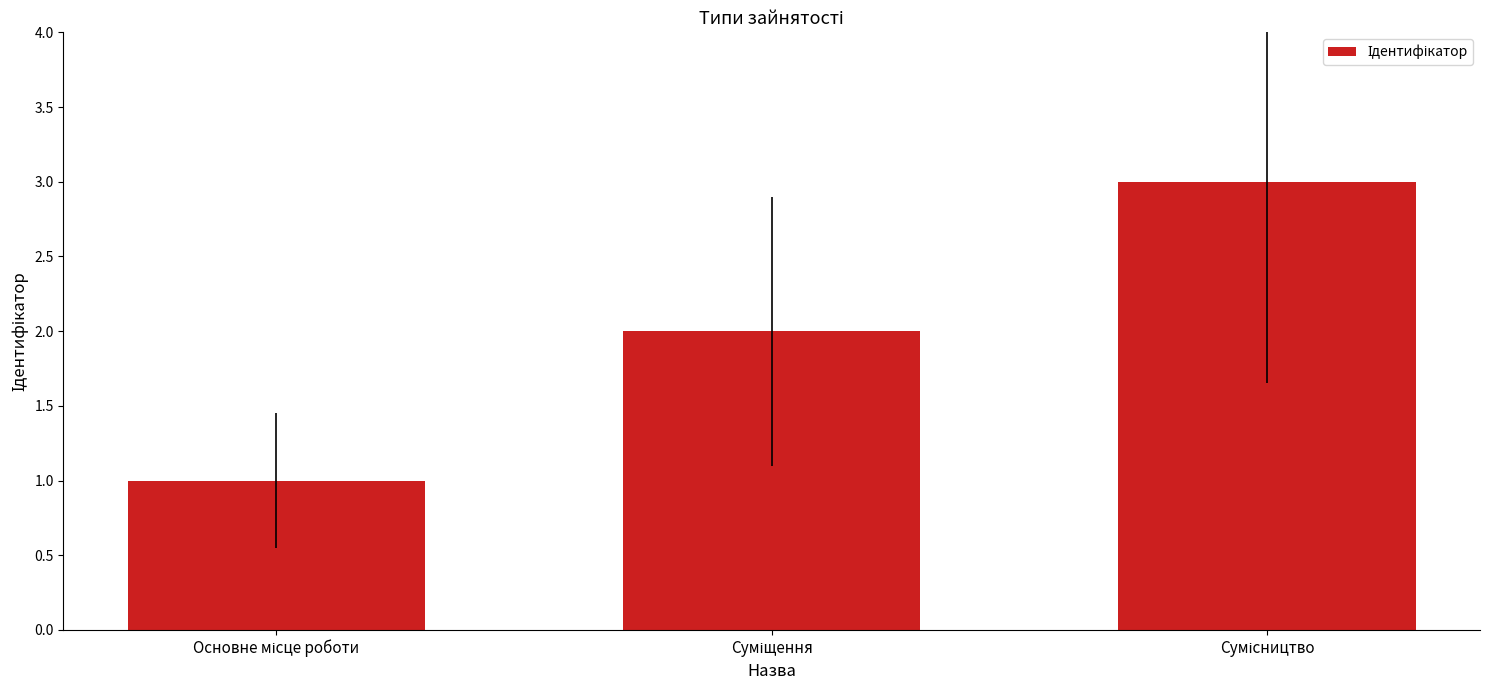

What is the smallest value displayed?

1